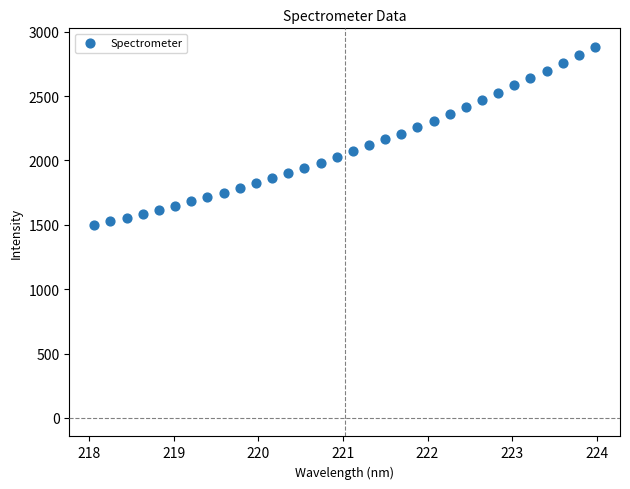

What is the range of X values (max minus min)?

5.9